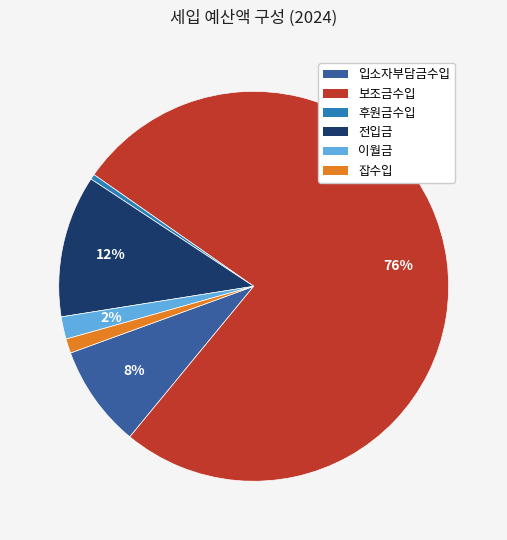

Rank the categories by value from lowest to highest.

후원금수입, 잡수입, 이월금, 입소자부담금수입, 전입금, 보조금수입